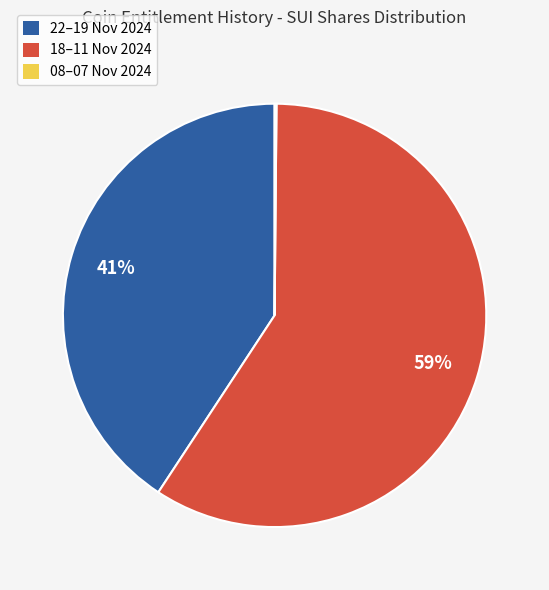

To the nearest percent, what is the average slice percentage?

33%